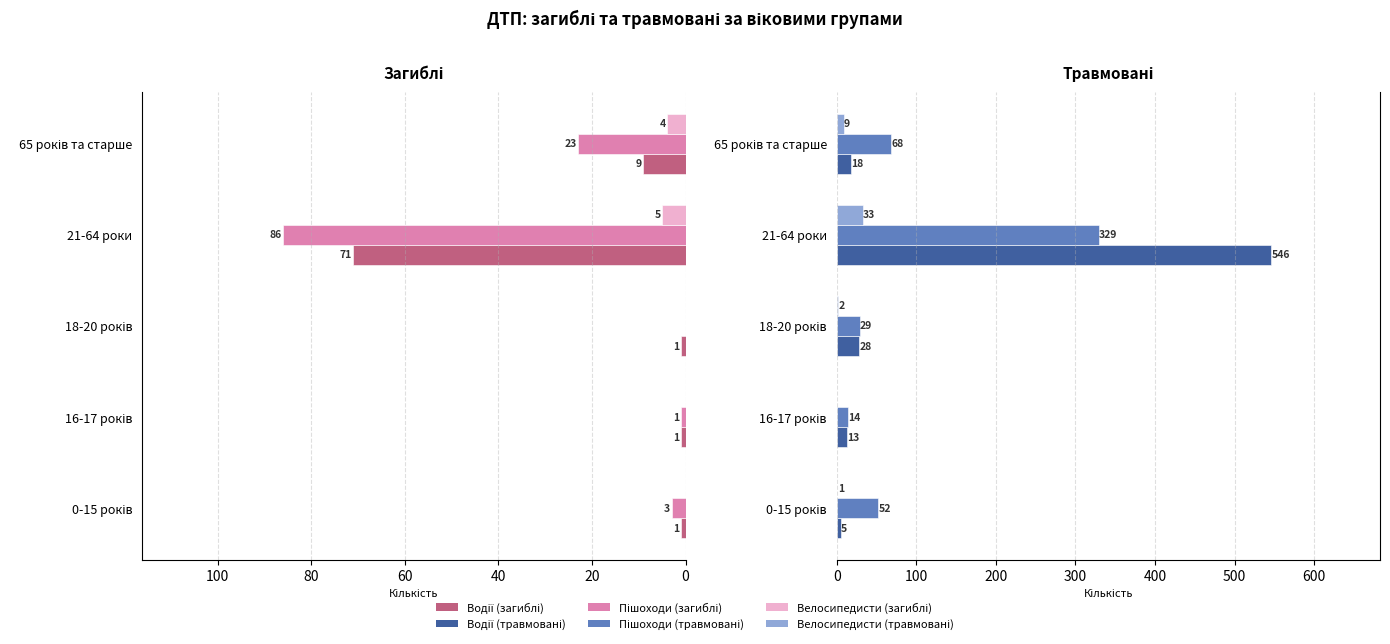

List the series in order of their overall mean, lowest first.

Велосипедисти, Пішоходи, Водії